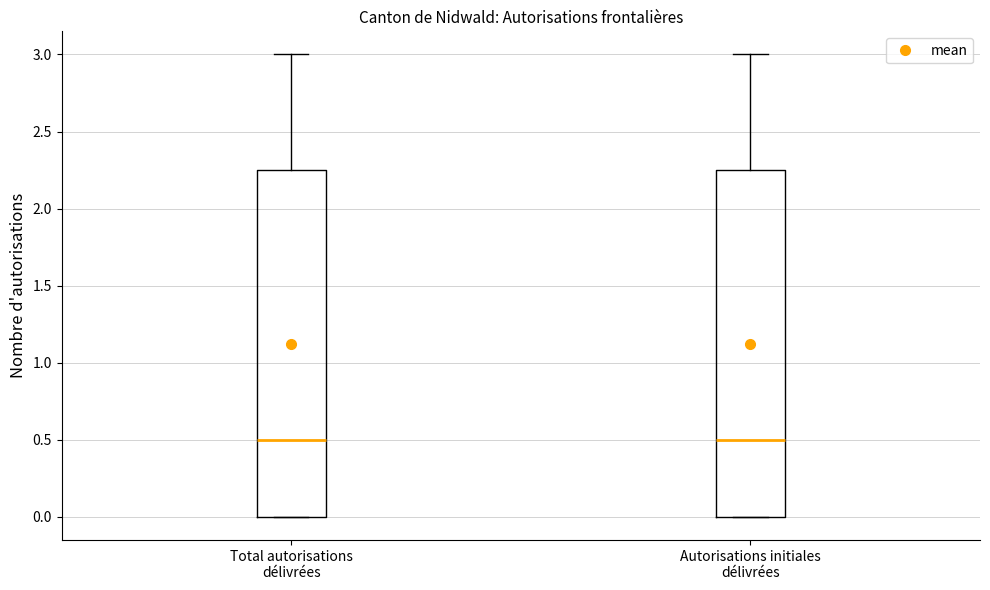

Reading left to right, transcribe this box plot: for each box, give where its median line is, the range the box spans, and where its two whiskers end, as read against the y-axis. The values are not printed on the chart, so give them approximately, as read against the axis.

Total autorisations délivrées: median 0.50, box 0.00 to 2.25, whiskers 0.00 to 3.00
Autorisations initiales délivrées: median 0.50, box 0.00 to 2.25, whiskers 0.00 to 3.00